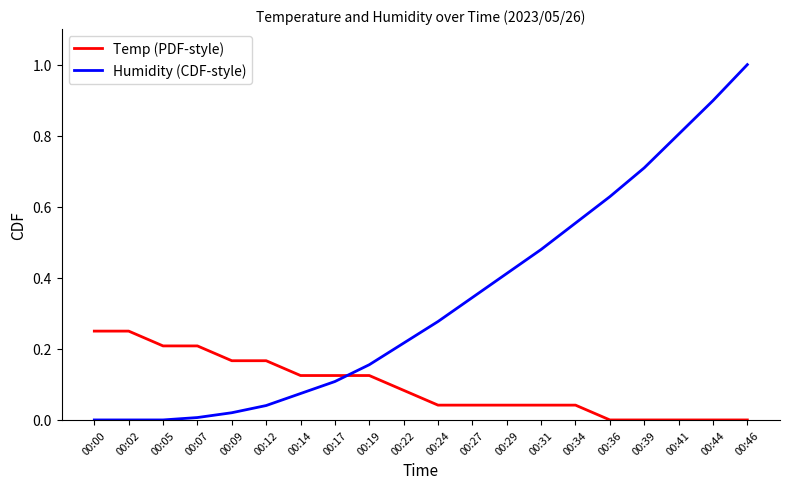

What is the difference between the second highest and second lowest values in the Humidity (CDF-style) series?

0.9